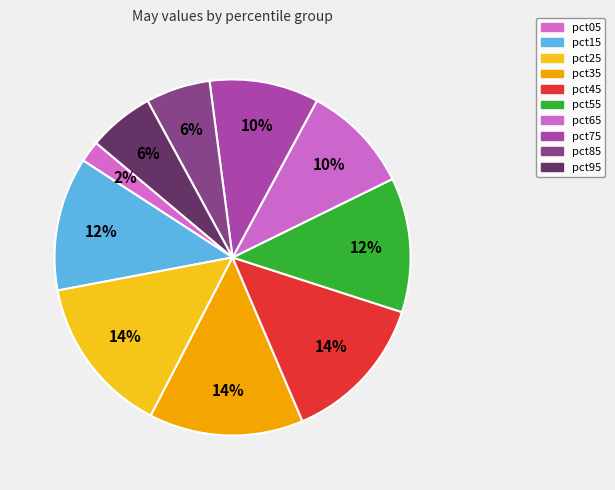

Count the number of slices in the pie.

10